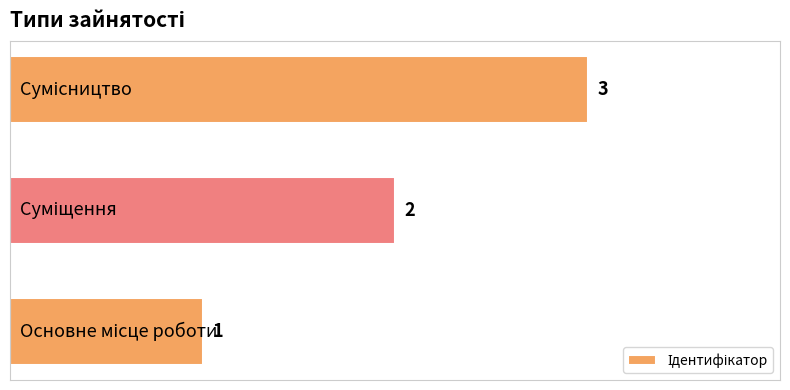

What is the sum of all values?

6